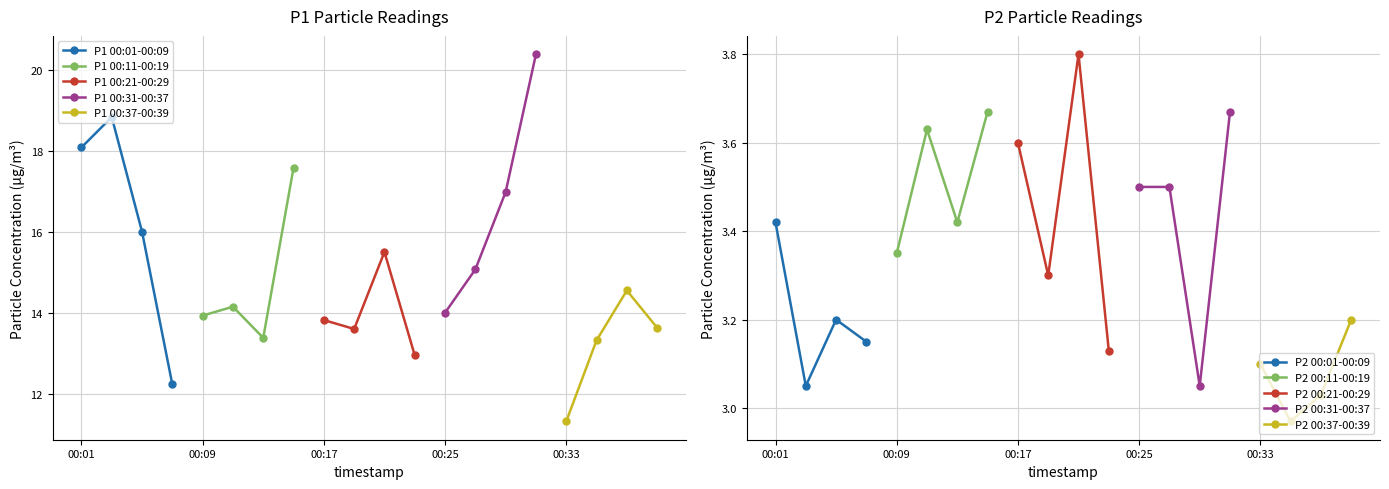

Between 00:23 and 00:25, which is larger?

00:25